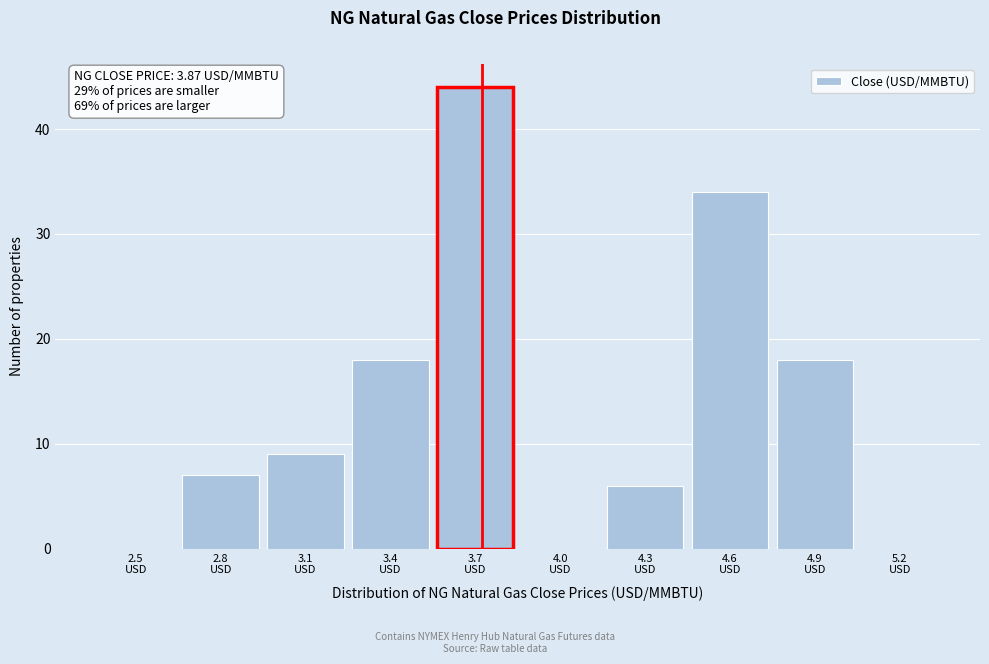

What is the maximum value shown in the chart?

44